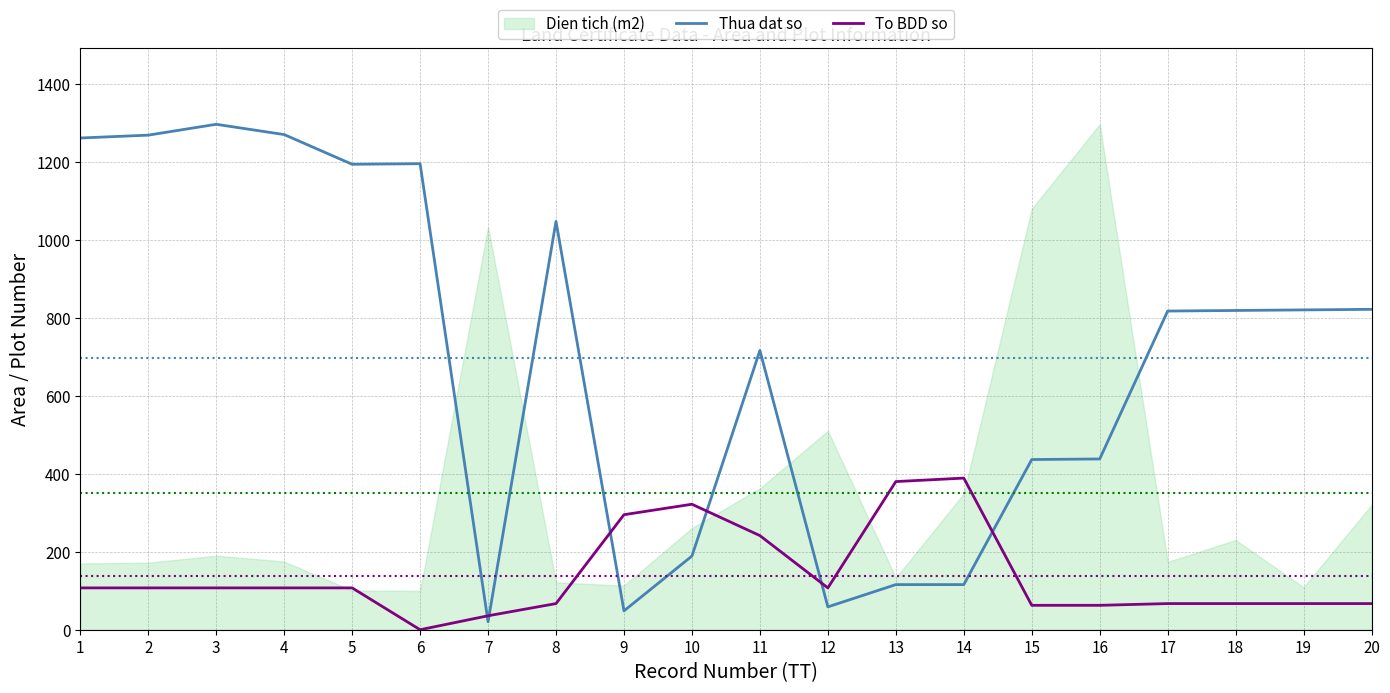

True or false: Thua dat so and To BDD so cross at least once.

True